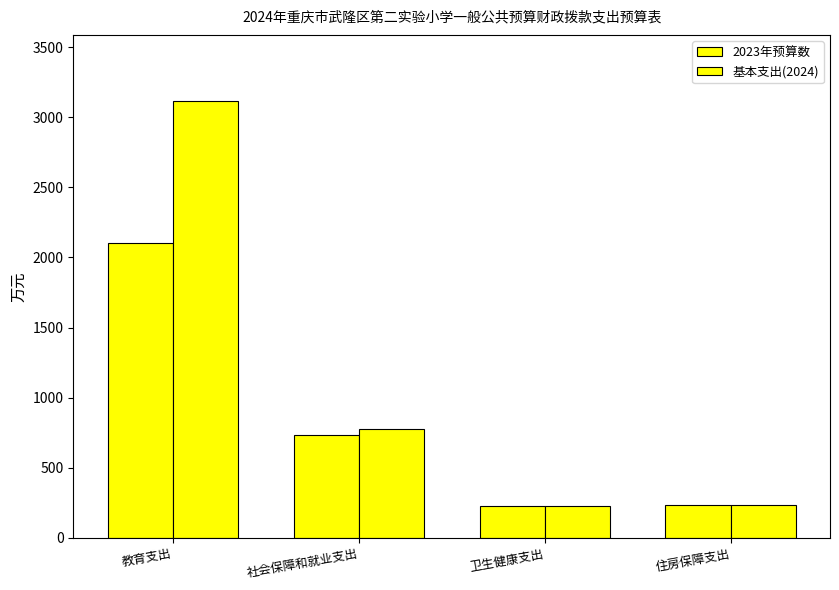

What is the difference between the second highest and minimum values in the 基本支出(2024) series?

547.8